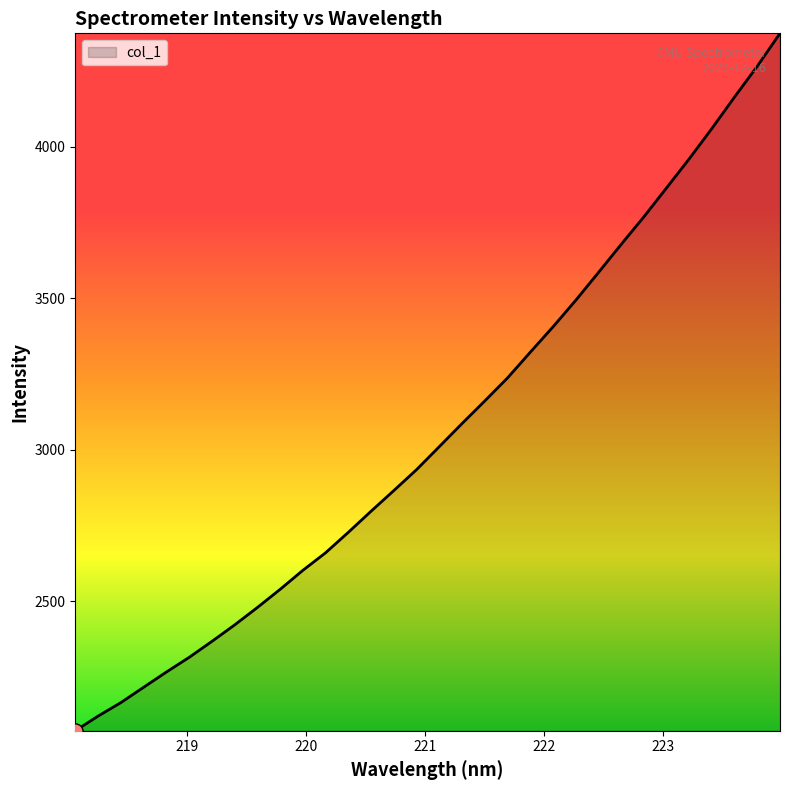

What is the difference between the maximum and minimum values?

2300.0